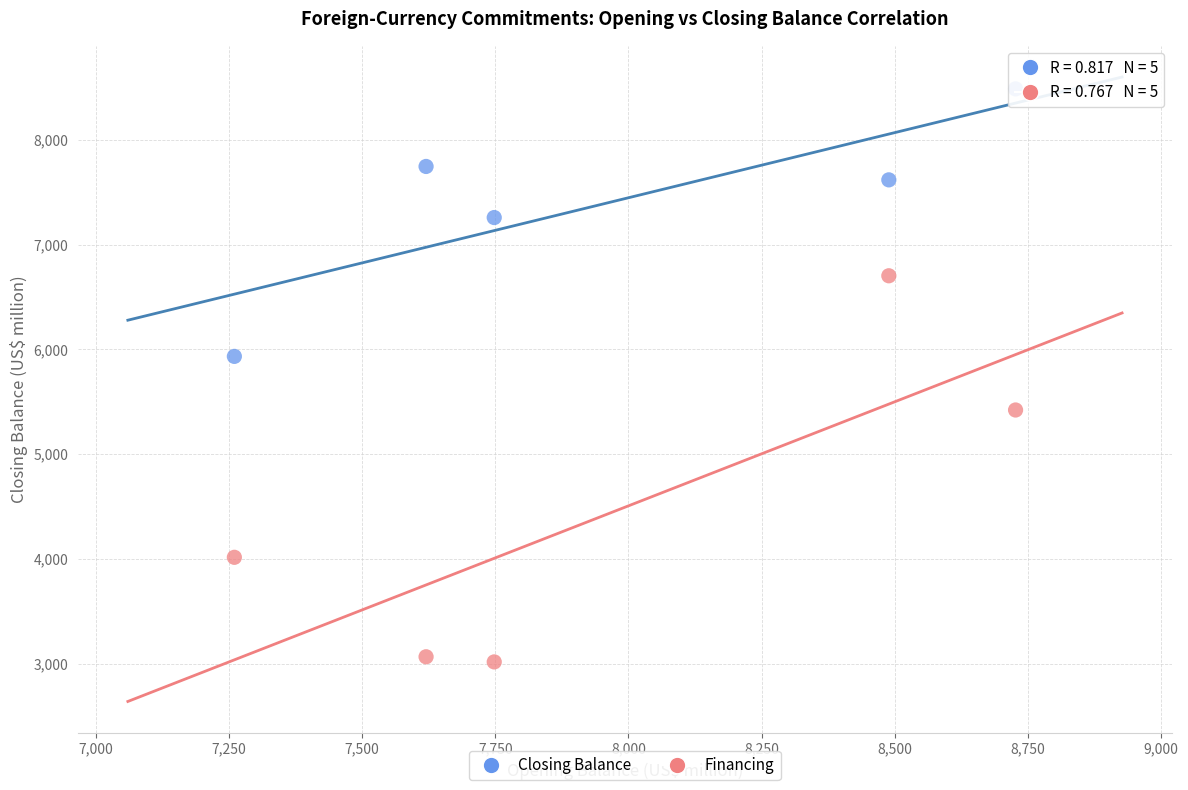

What are all the series names shown in the legend?

Closing Balance, Financing